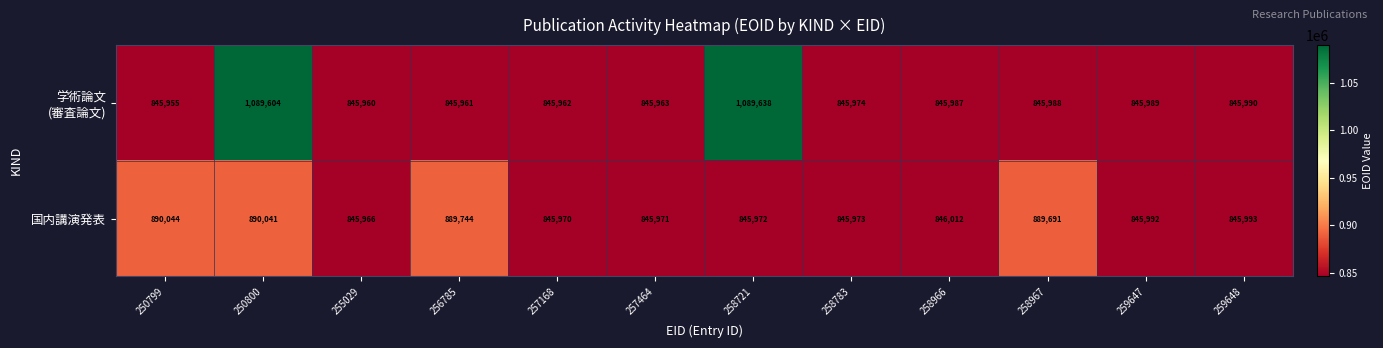

At which label does 国内講演発表 first exceed 845993?

250799